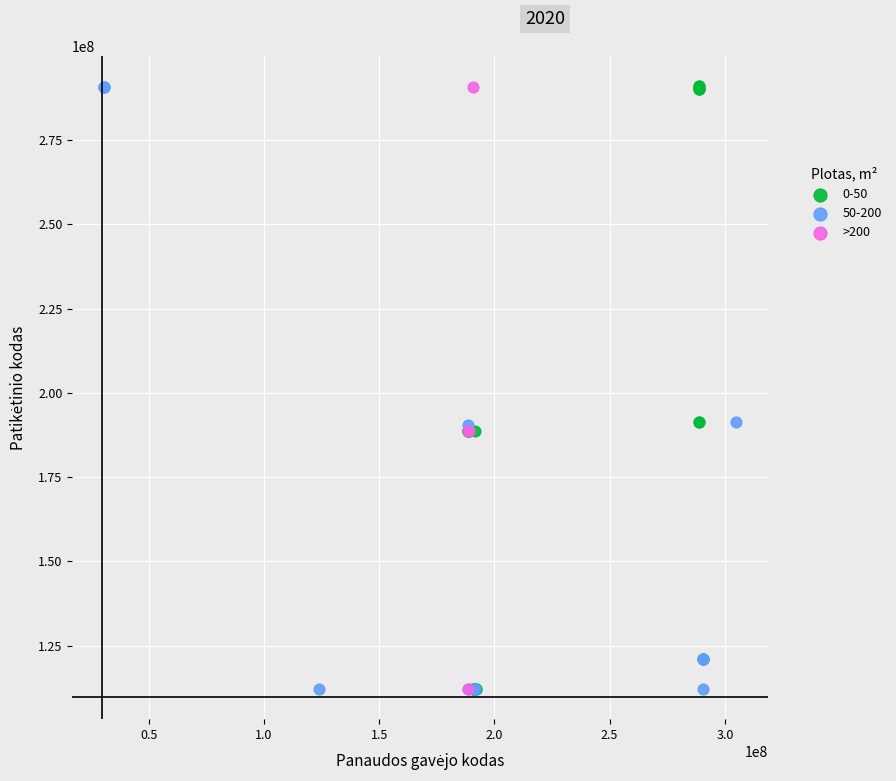

What are all the series names shown in the legend?

0-50, 50-200, >200